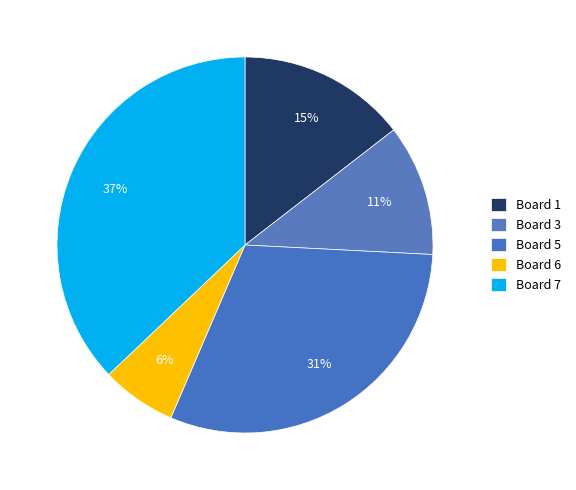

What is the smallest slice in the pie chart?

Board 6